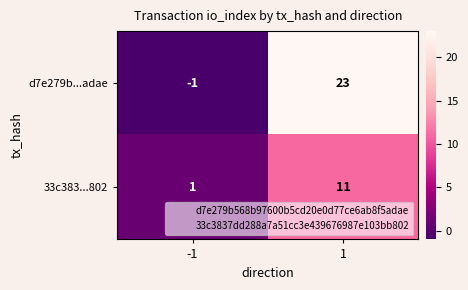

How many data points in 33c383...802 are less than 11?

1